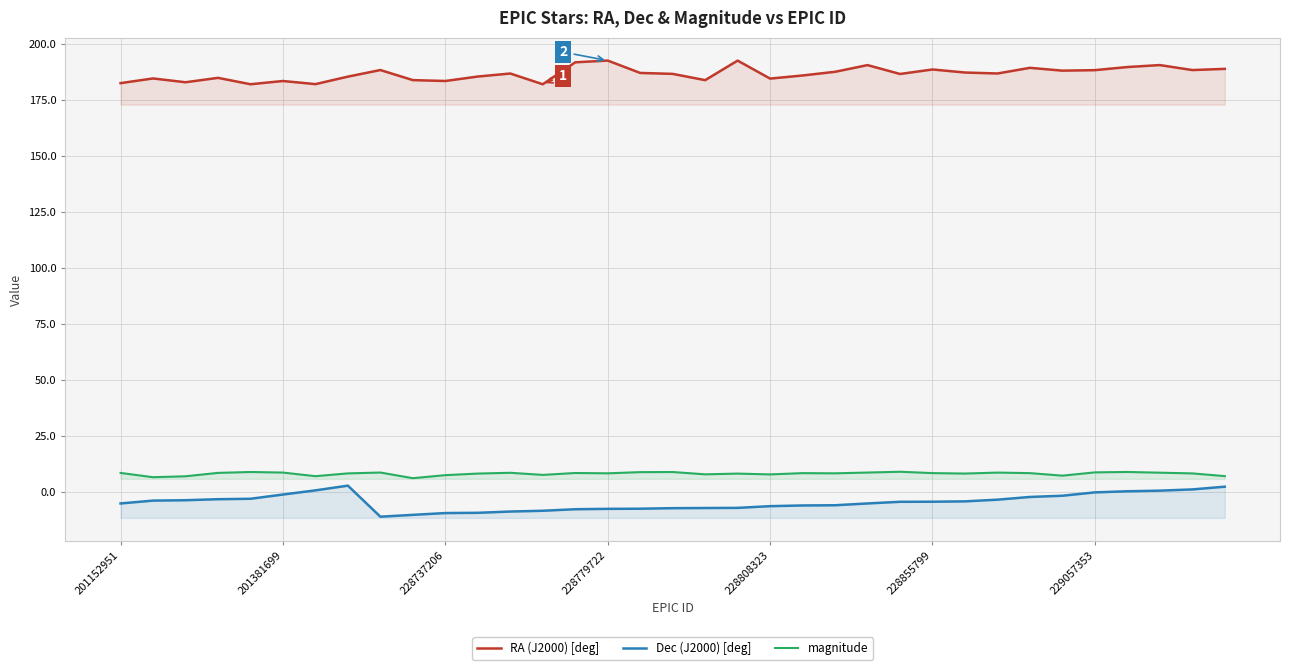

In RA (J2000) [deg], how many points are lower than both neighbors (excluding endpoints)?

11